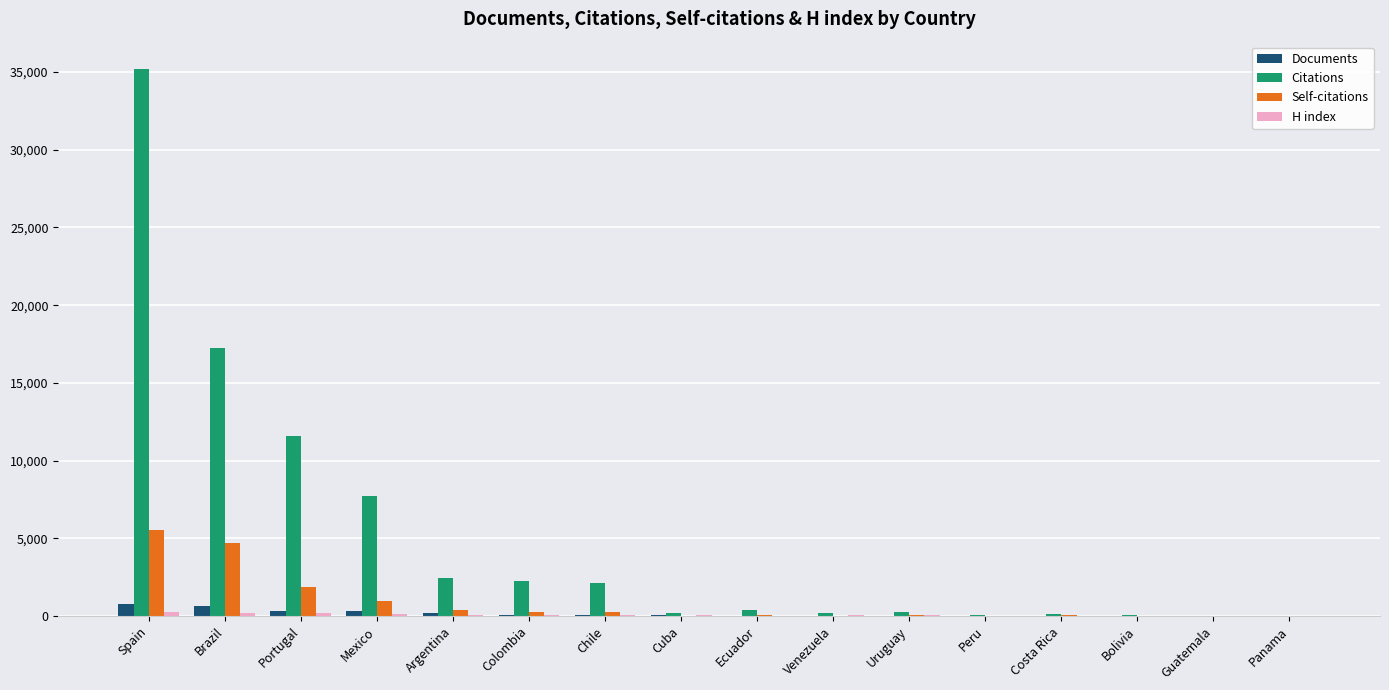

Between Mexico and Peru, which series saw the biggest shift?

Citations